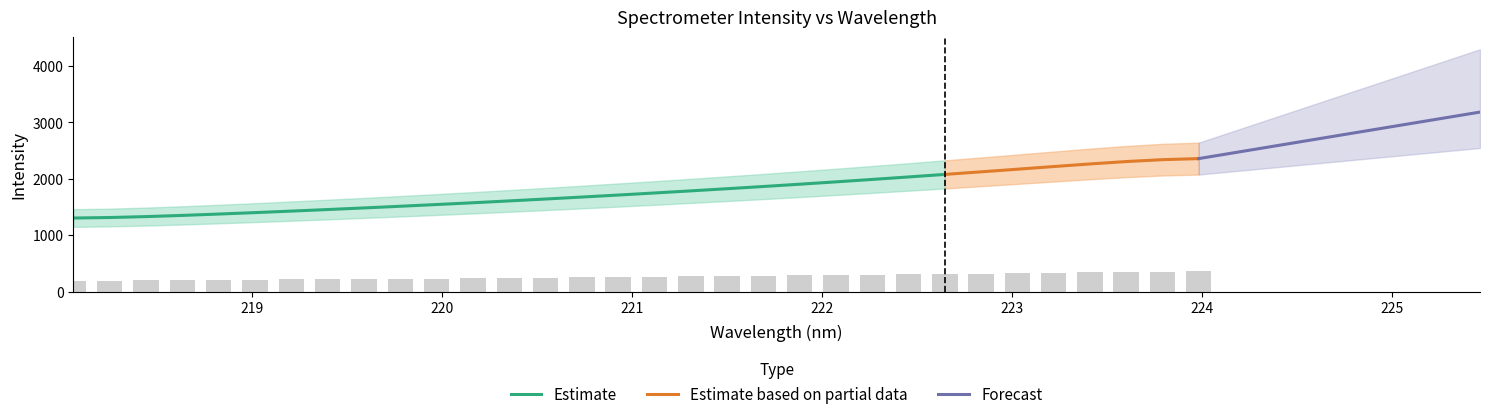

What is the difference between the values at 218.8244 and 220.5444?

40.2